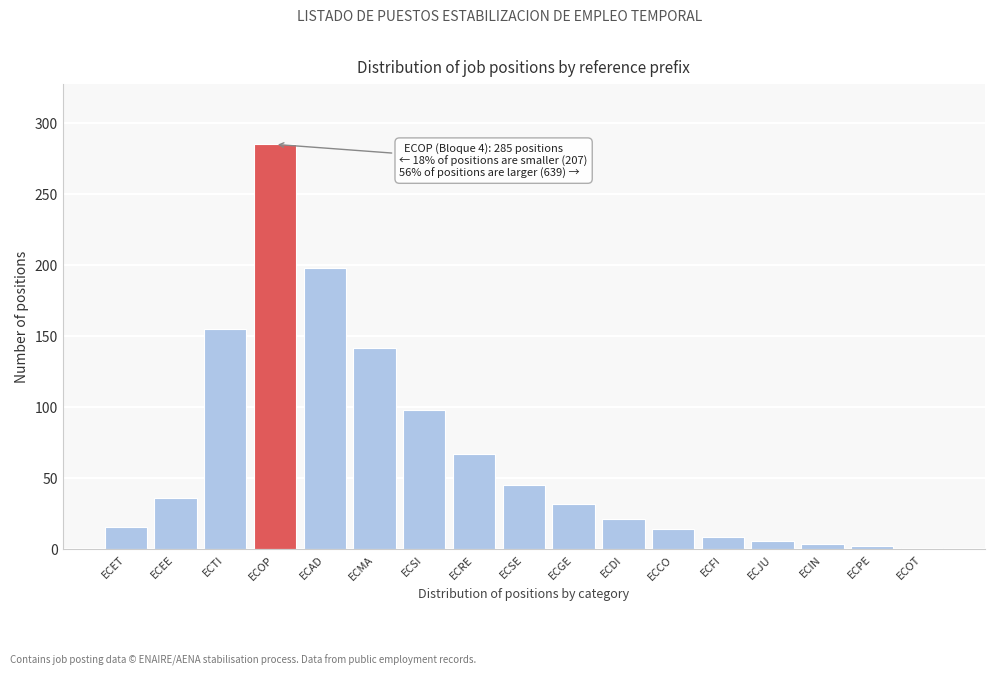

What is the greatest value displayed?

285